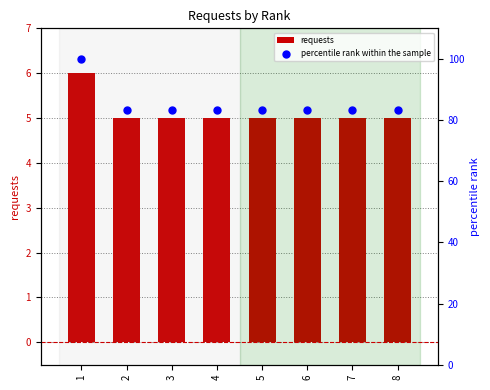

At how many categories does at least one series exceed 71?

8